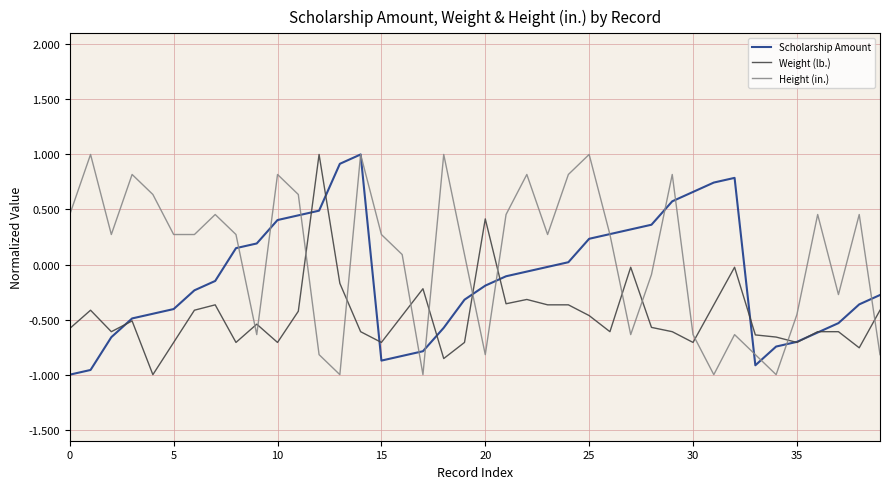

Which series has the largest total across all categories?

Height (in.)